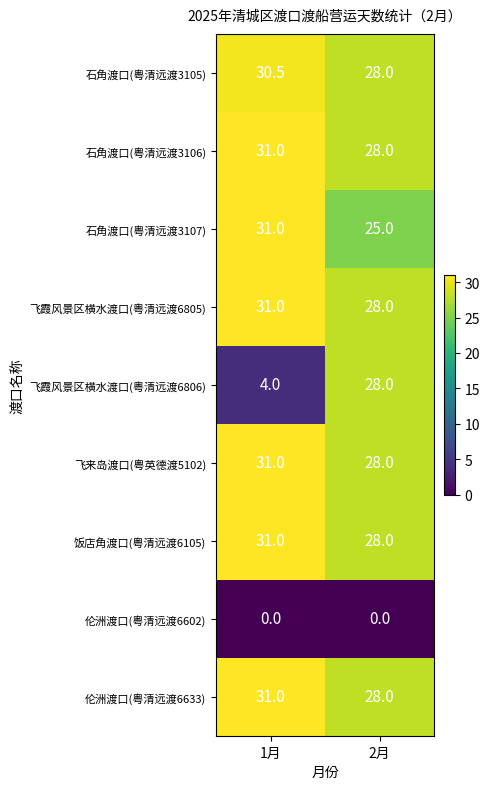

At which category does the chart reach its peak across all series?

1月